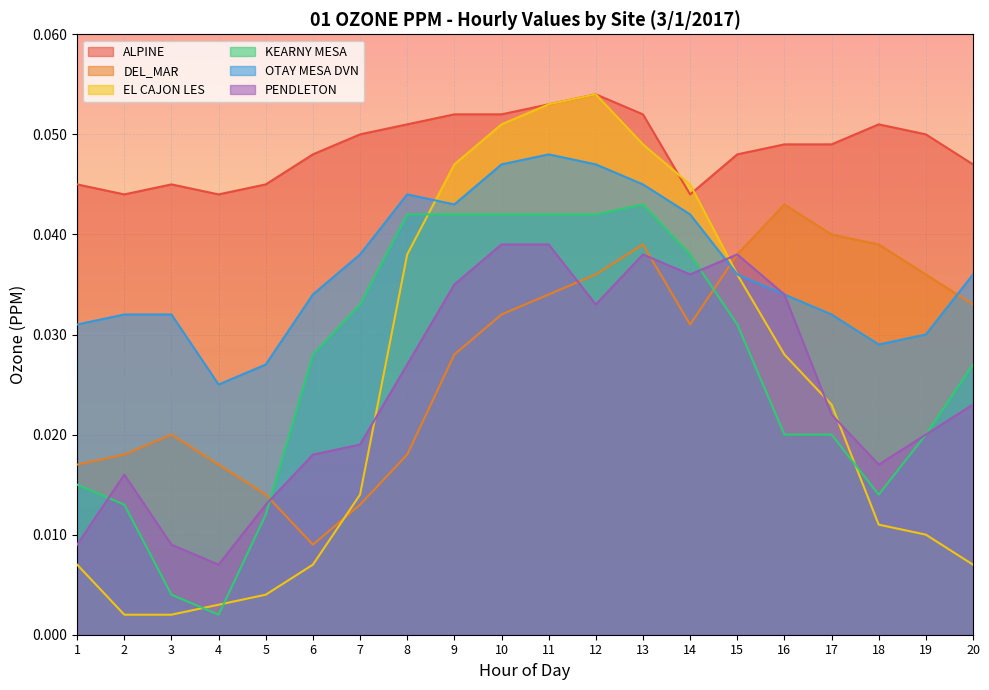

Does the chart display data point markers on the line(s)?

No